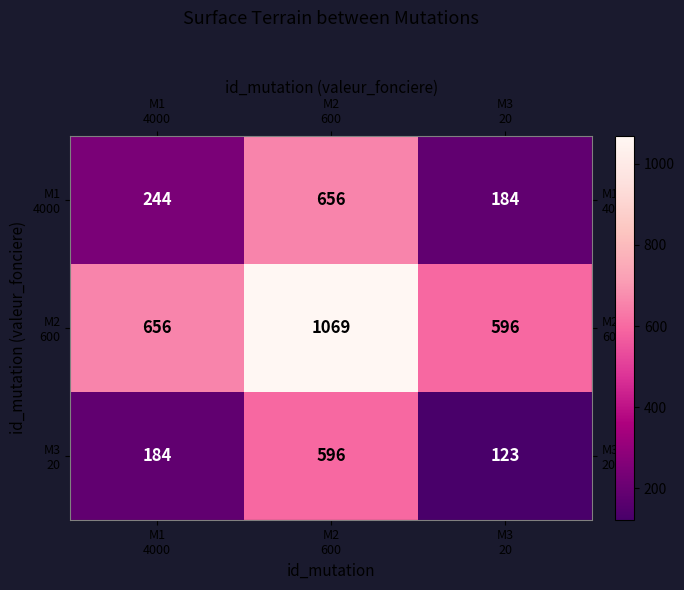

What is the smallest value displayed?

123